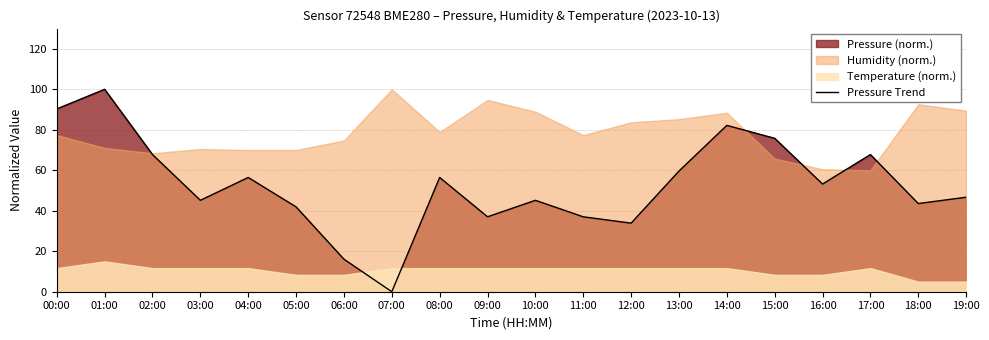

Reading right to left, list all the values displayed in this chart.

19:00=46.7	18:00=43.6	17:00=67.8	16:00=53.2	15:00=75.8	14:00=82.2	13:00=59.6	12:00=33.9	11:00=37.0	10:00=45.2	09:00=37.0	08:00=56.4	07:00=0.0	06:00=16.1	05:00=41.9	04:00=56.4	03:00=45.2	02:00=67.8	01:00=100.0	00:00=90.3